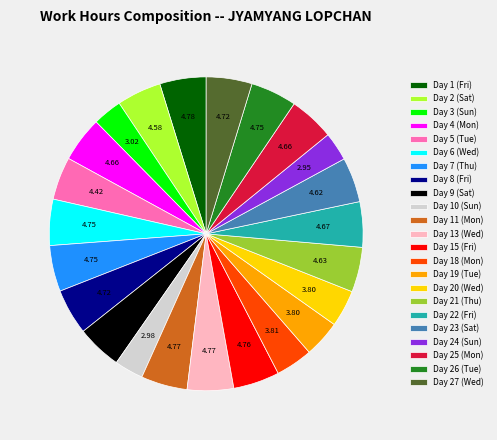

Is the sum of Day 20 (Wed) and Day 4 (Mon) greater than half?

No